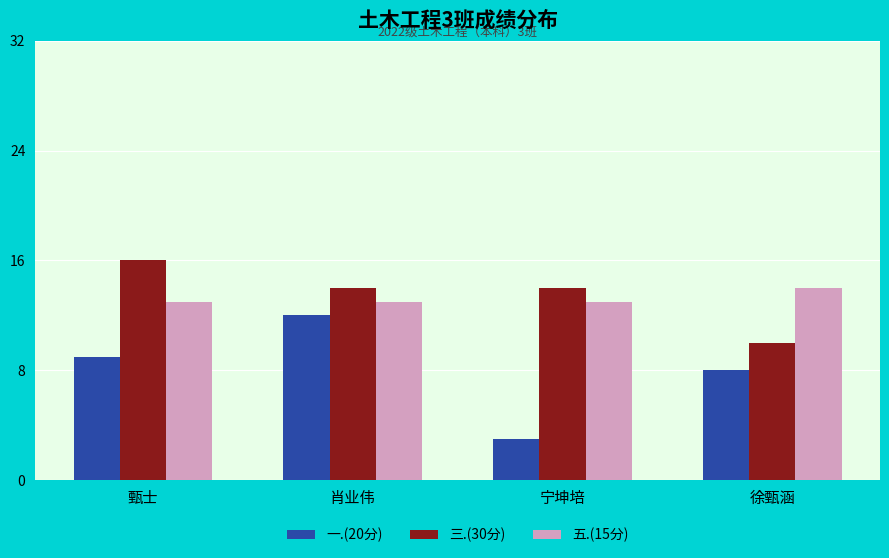

How many bars are there in total?

12